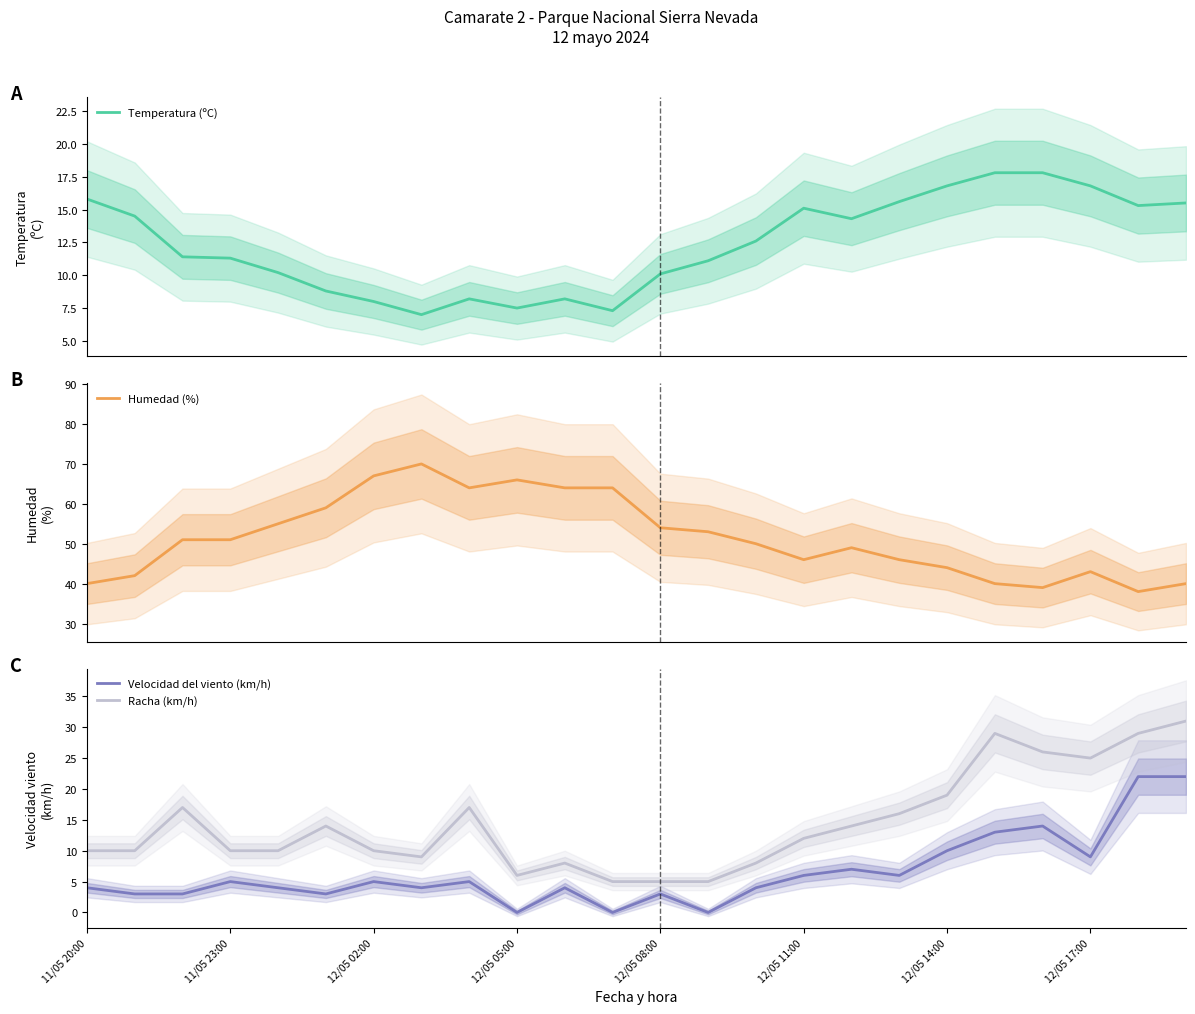

Where does the Temperatura (ºC) series first go above 12?

11/05 20:00